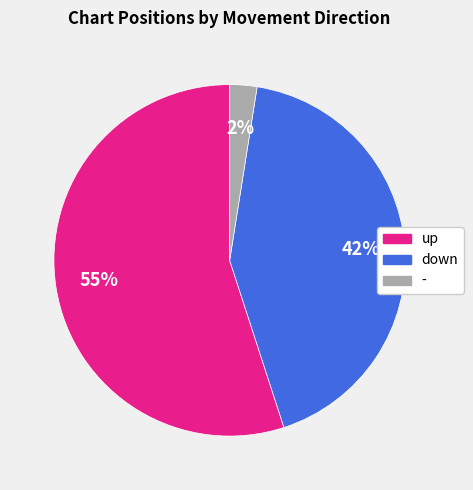

Count the number of slices in the pie.

3